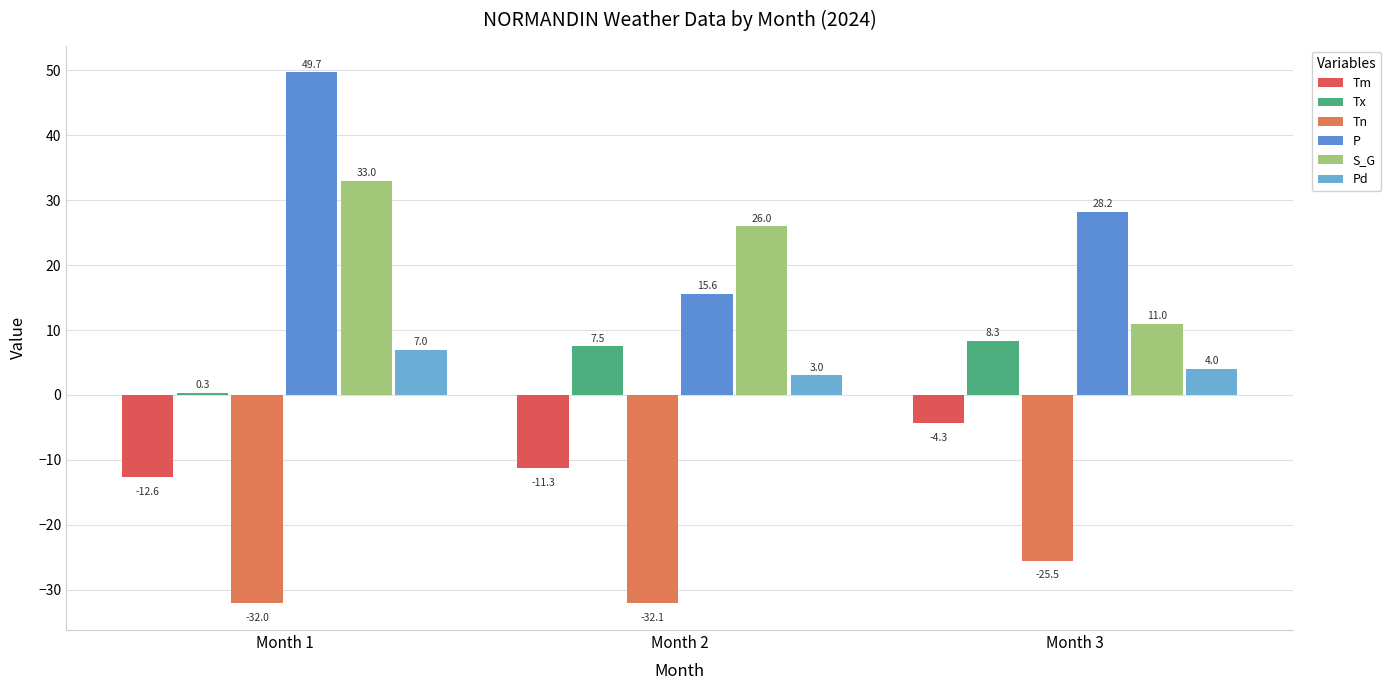

What value does the Pd series have at Month 1?

7.0